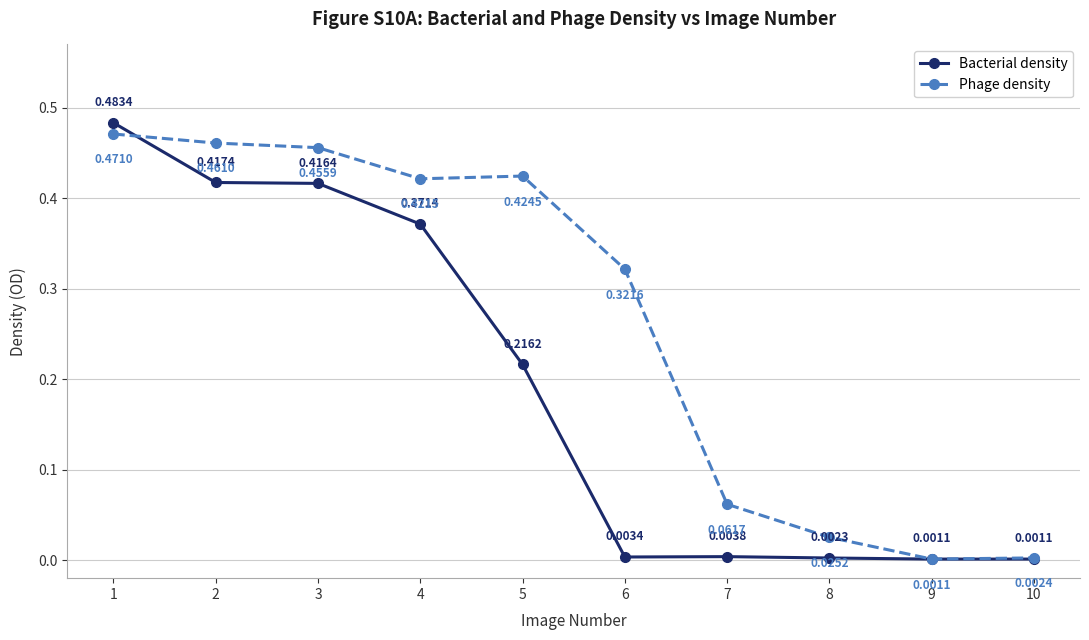

Rank the series by their average value, from highest to lowest.

Phage density, Bacterial density